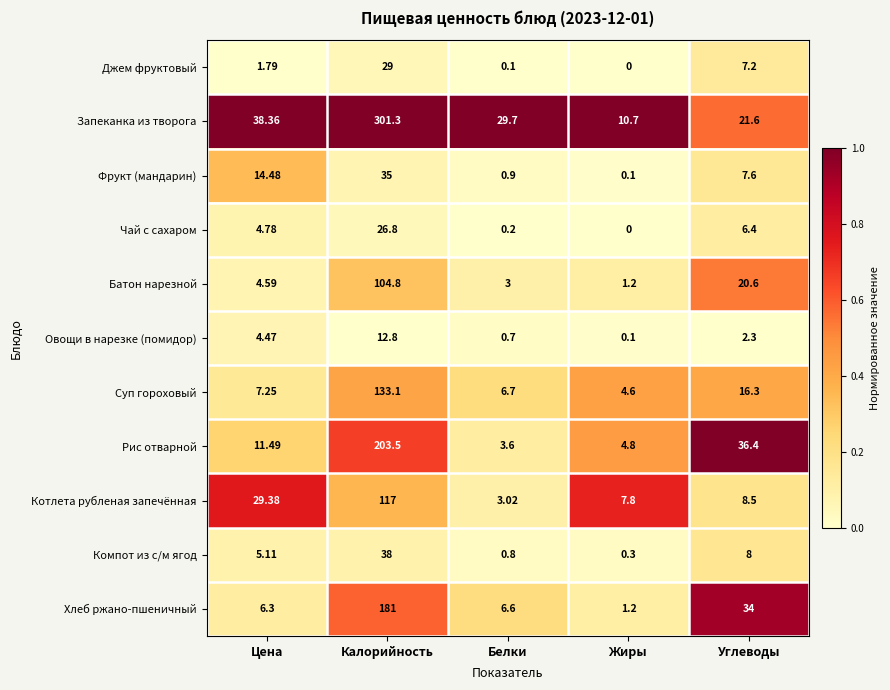

Which series has the widest spread of values?

Запеканка из творога